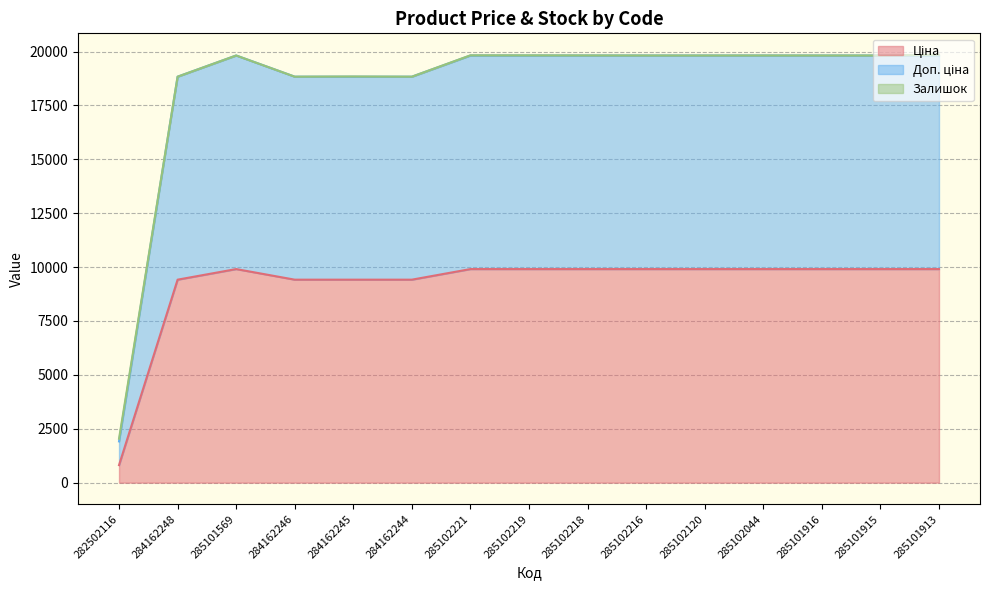

At which label does Доп. ціна reach its peak?

285101569